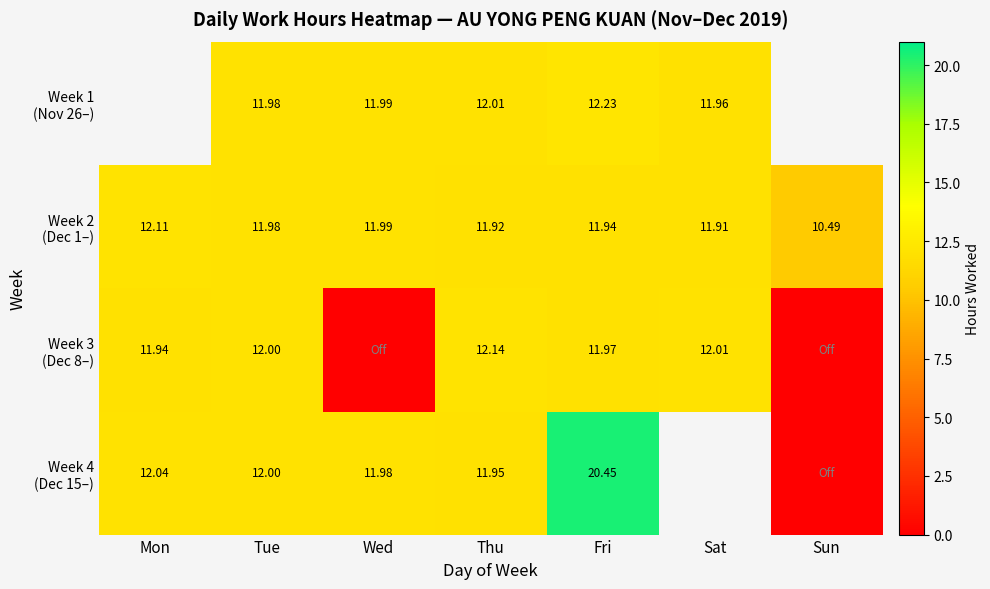

Which series has the widest spread of values?

Week 4 (Dec 15–)